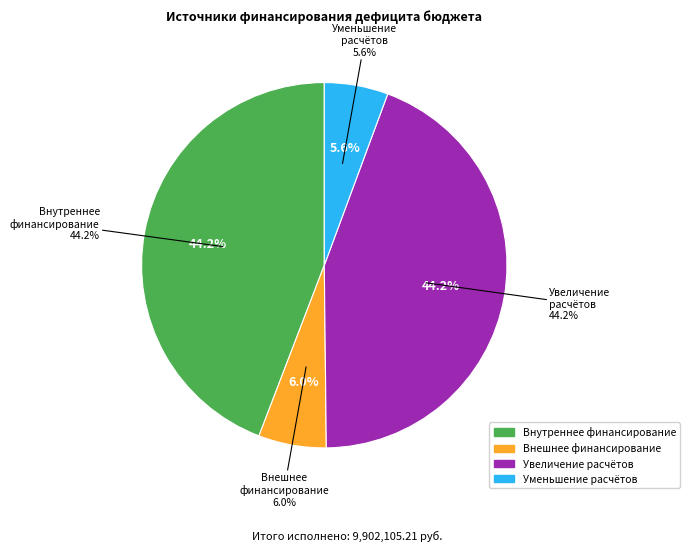

How much of the chart is everything except Увеличение счетов расчетов (дебетовый)?

55.8%